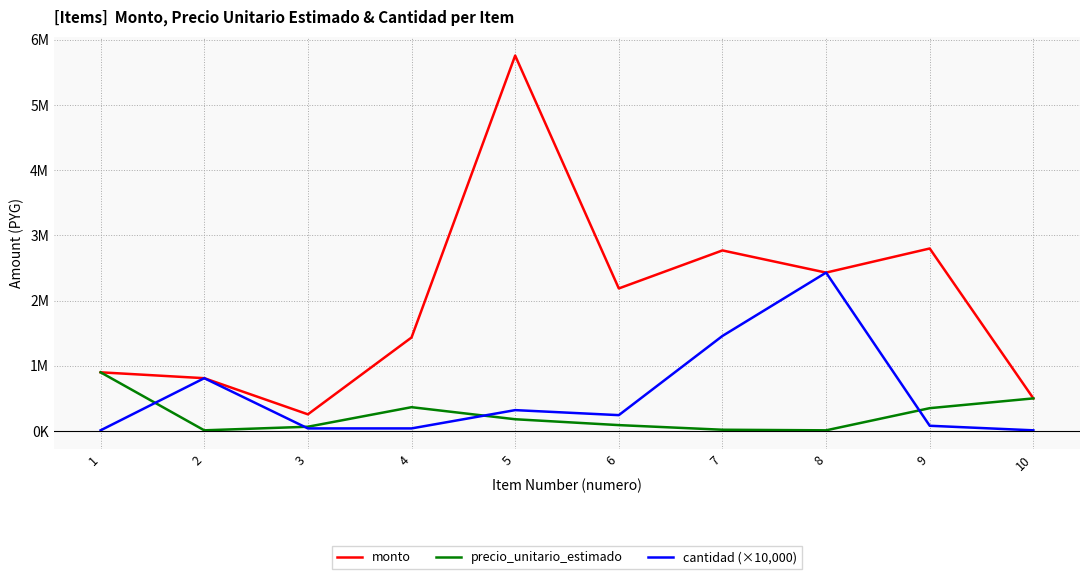

The value of precio_unitario_estimado at 5 is 265584. True or false?

False